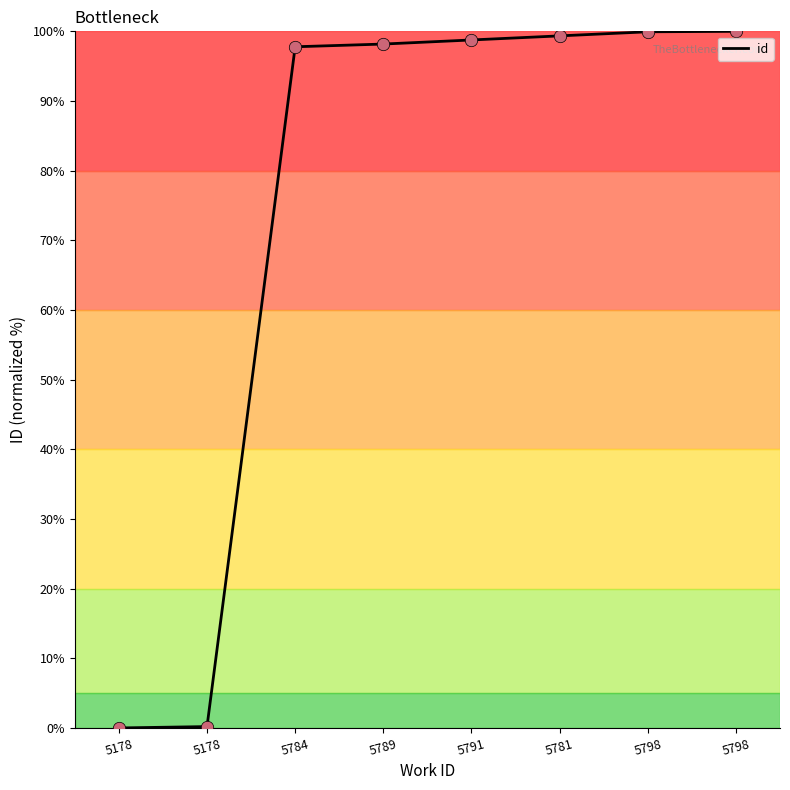

Between 5798 and 5178, which is larger?

5798